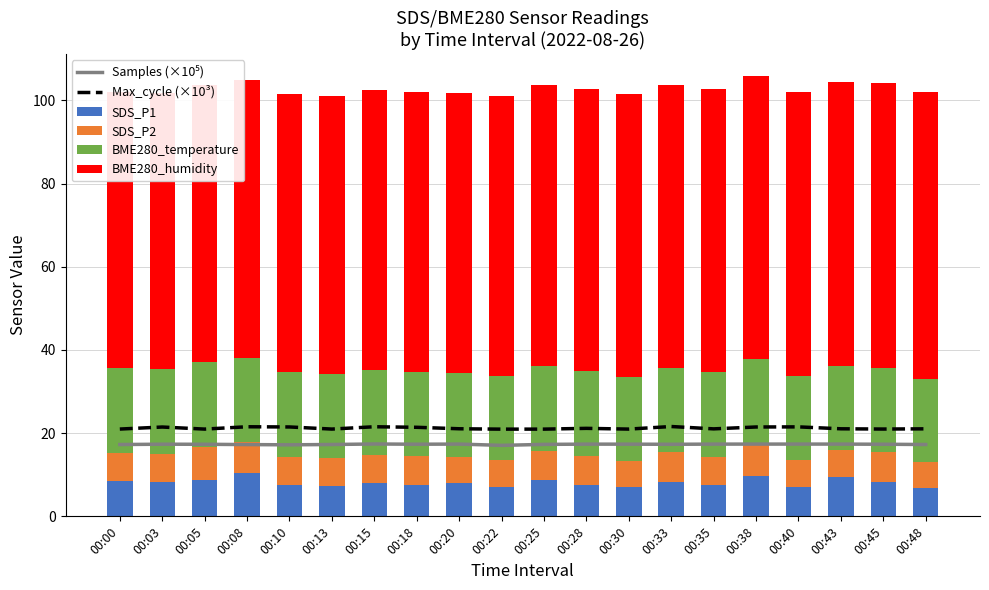

Reading right to left, list all the values displayed in this chart.

Samples (×10⁵): 00:48=17.3	00:45=17.3	00:43=17.4	00:40=17.4	00:38=17.4	00:35=17.4	00:33=17.3	00:30=17.4	00:28=17.4	00:25=17.3	00:22=17.1	00:20=17.4	00:18=17.3	00:15=17.4	00:13=17.3	00:10=17.2	00:08=17.3	00:05=17.3	00:03=17.3	00:00=17.3
Max_cycle (×10³): 00:48=21.0	00:45=21.0	00:43=21.1	00:40=21.5	00:38=21.5	00:35=21.0	00:33=21.6	00:30=21.0	00:28=21.2	00:25=21.0	00:22=21.0	00:20=21.1	00:18=21.4	00:15=21.5	00:13=21.0	00:10=21.5	00:08=21.5	00:05=21.0	00:03=21.5	00:00=21.0
SDS_P1: 00:48=6.8	00:45=8.2	00:43=9.4	00:40=7.0	00:38=9.7	00:35=7.6	00:33=8.2	00:30=7.0	00:28=7.6	00:25=8.8	00:22=7.1	00:20=8.1	00:18=7.6	00:15=7.9	00:13=7.3	00:10=7.6	00:08=10.5	00:05=8.8	00:03=8.2	00:00=8.4
SDS_P2: 00:48=6.2	00:45=7.3	00:43=6.6	00:40=6.5	00:38=7.9	00:35=6.8	00:33=7.2	00:30=6.4	00:28=7.0	00:25=7.0	00:22=6.4	00:20=6.1	00:18=6.9	00:15=6.9	00:13=6.6	00:10=6.7	00:08=7.3	00:05=8.0	00:03=6.8	00:00=6.8
BME280_temperature: 00:48=20.1	00:45=20.2	00:43=20.2	00:40=20.2	00:38=20.2	00:35=20.2	00:33=20.2	00:30=20.0	00:28=20.3	00:25=20.3	00:22=20.3	00:20=20.3	00:18=20.3	00:15=20.3	00:13=20.3	00:10=20.3	00:08=20.3	00:05=20.4	00:03=20.4	00:00=20.5
BME280_humidity: 00:48=68.8	00:45=68.5	00:43=68.3	00:40=68.2	00:38=68.2	00:35=68.2	00:33=68.1	00:30=68.0	00:28=68.0	00:25=67.7	00:22=67.4	00:20=67.3	00:18=67.2	00:15=67.3	00:13=66.9	00:10=66.8	00:08=66.9	00:05=66.6	00:03=66.4	00:00=66.3